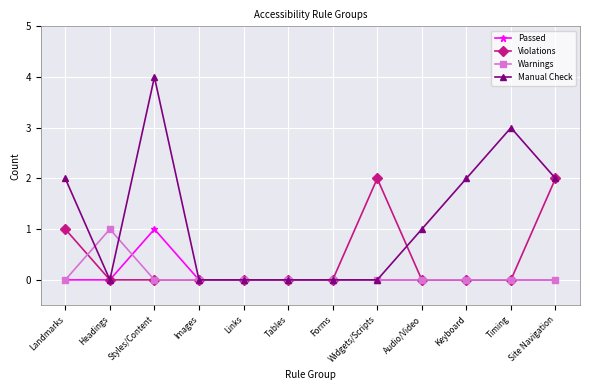

At which category is the sum across all series the highest?

Styles/Content